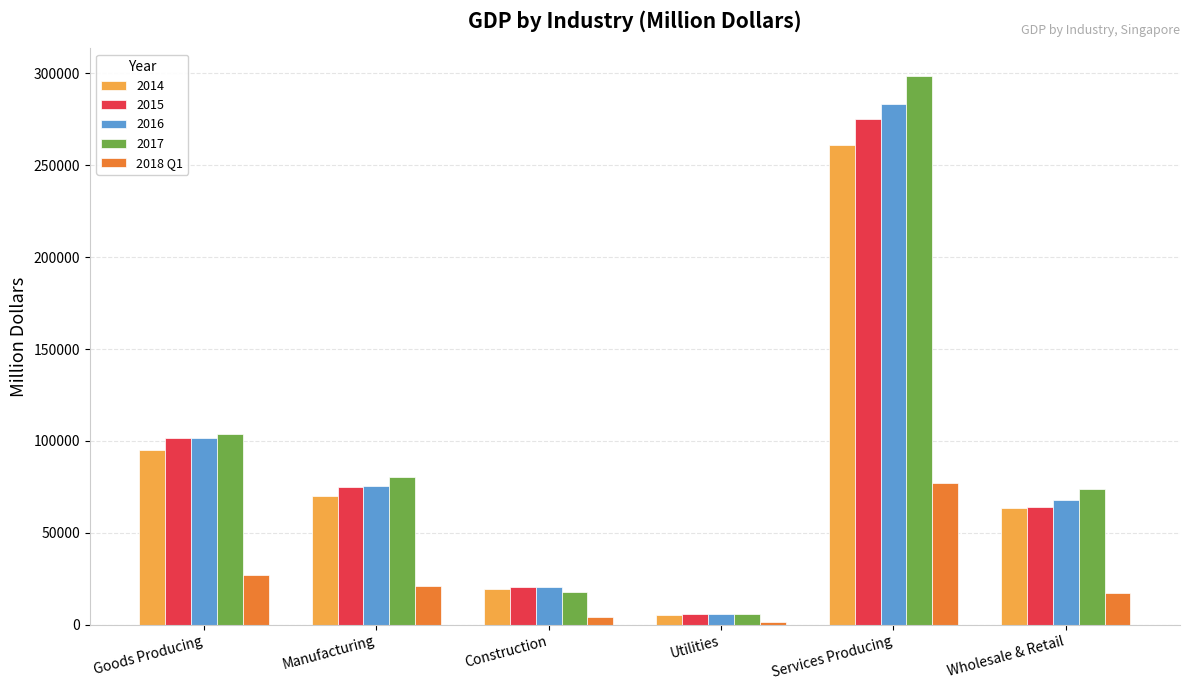

The 2014 series shows 70120.5 at Manufacturing. True or false?

True